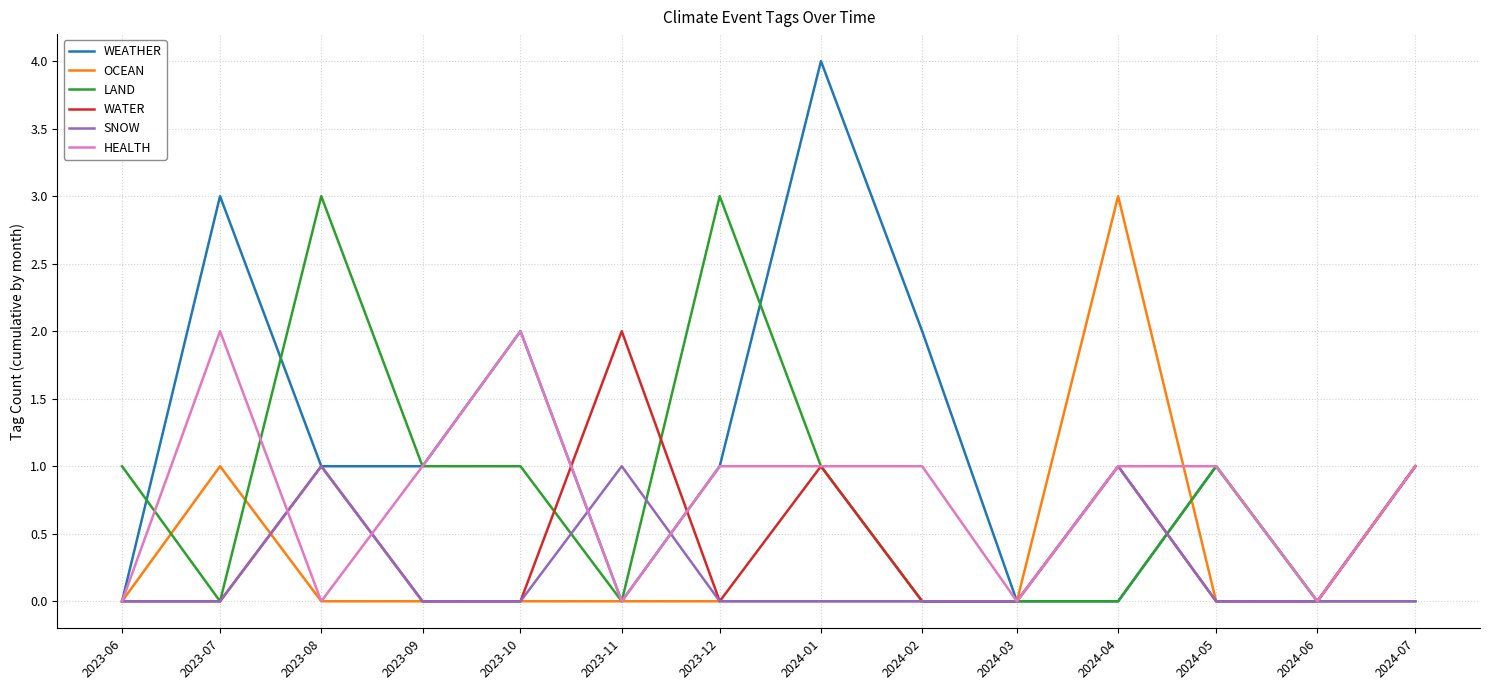

Count the number of data series in this chart.

6